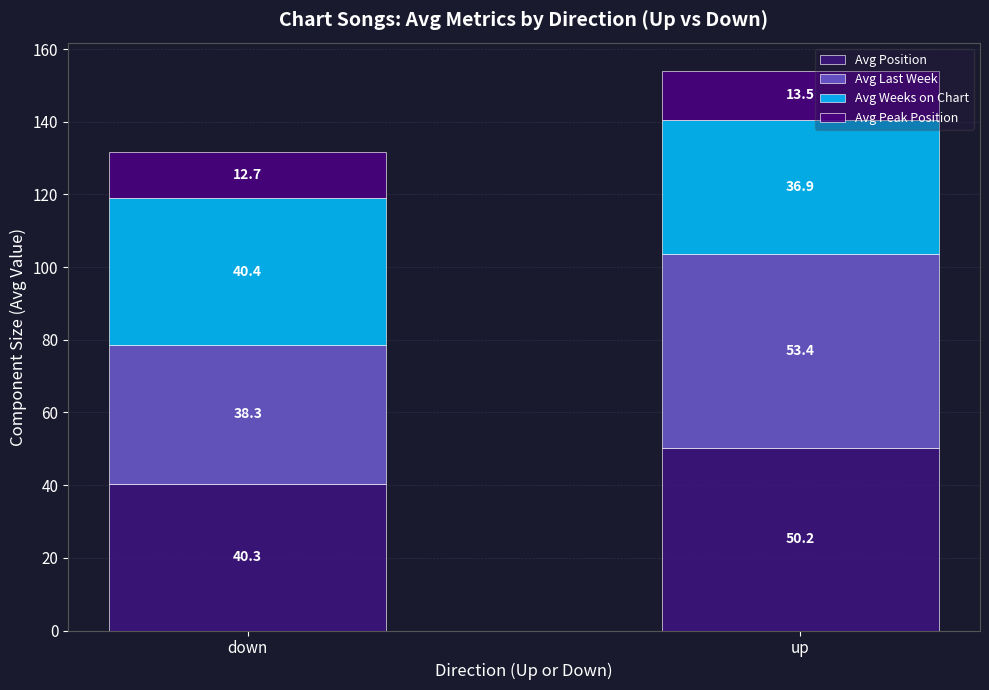

What is the label of the 1st bar from the right?

up